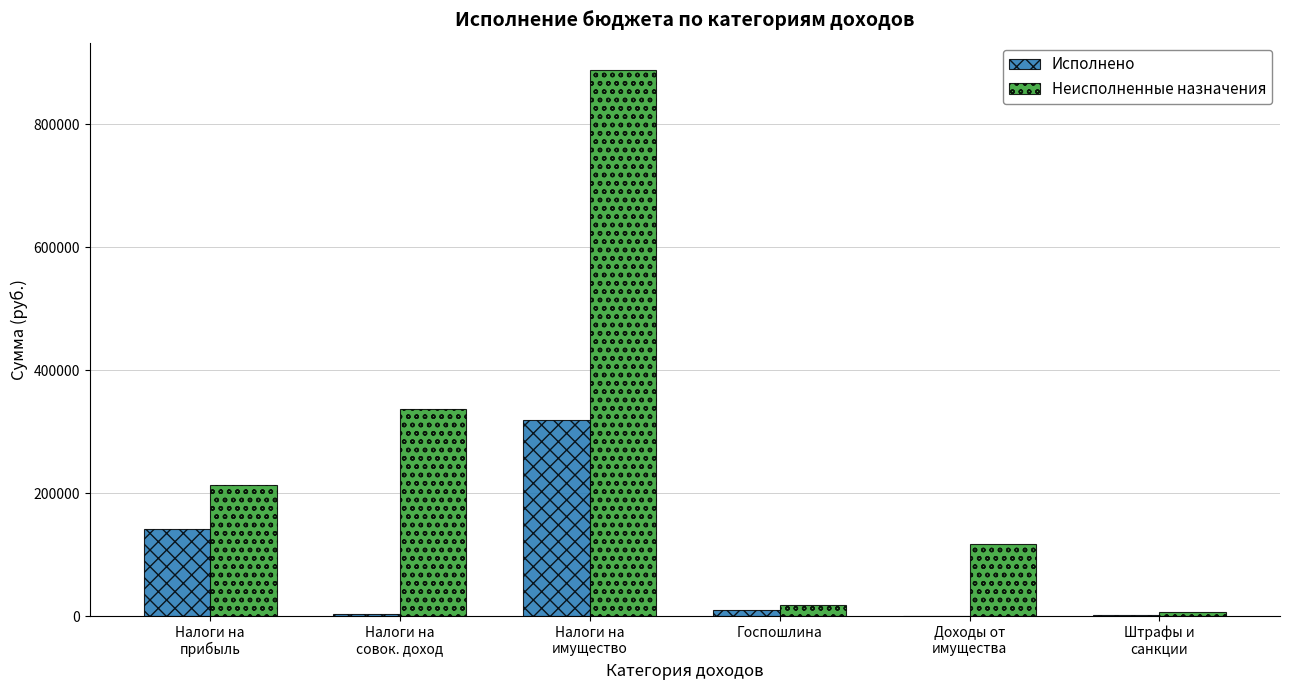

What is the sum of all Исполнено values?

476409.9